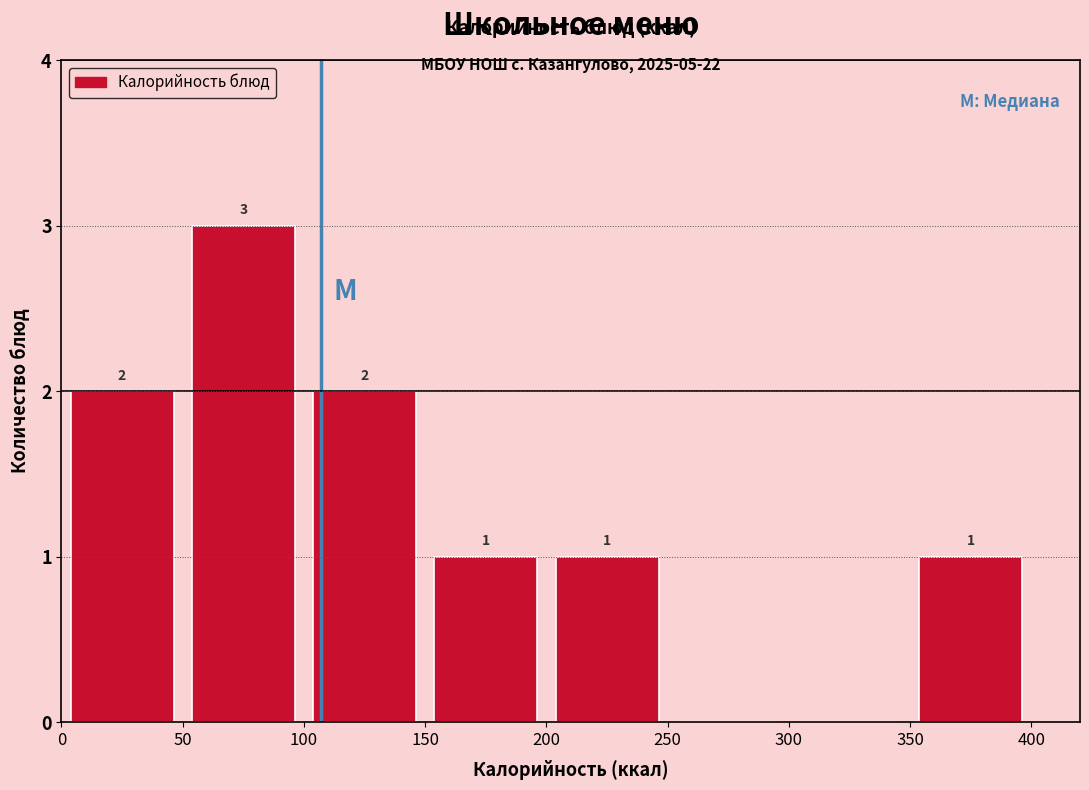

Which range on the x-axis has the tallest bar?

50 to 100